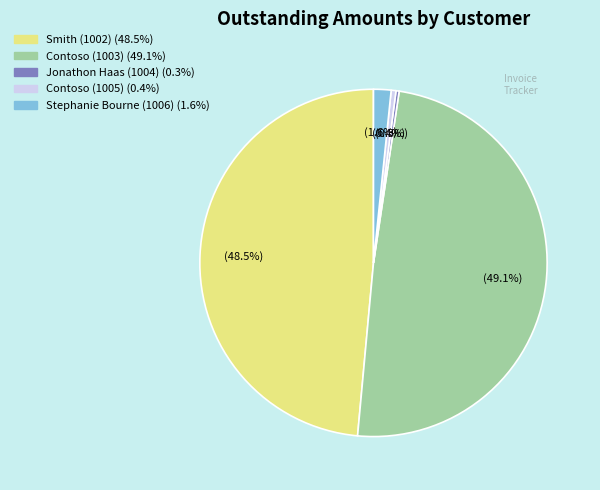

To the nearest percent, what is the average slice percentage?

20%